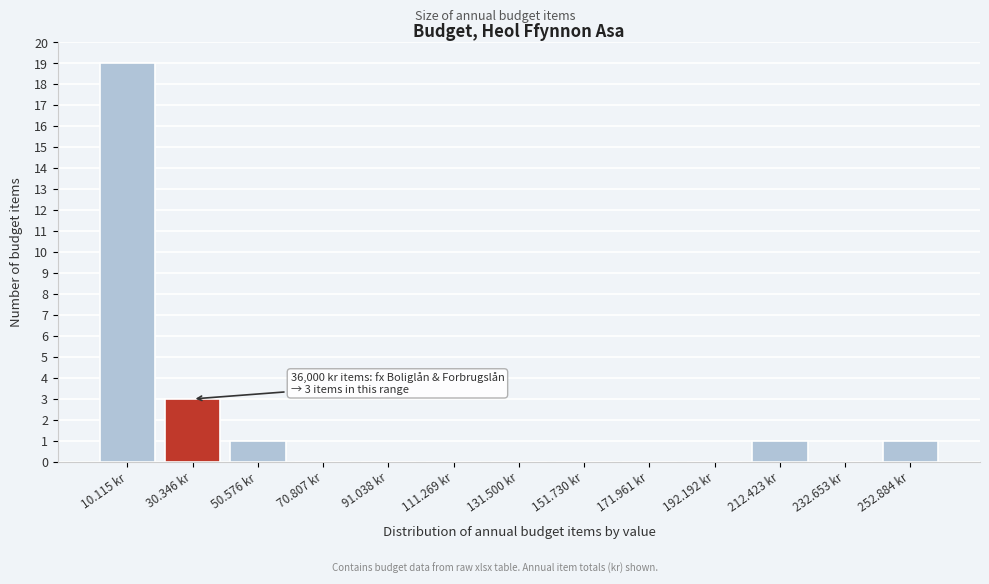

Reading left to right, what are all the values shown in this chart?

10.115 kr=19	30.346 kr=3	50.576 kr=1	70.807 kr=0	91.038 kr=0	111.269 kr=0	131.500 kr=0	151.730 kr=0	171.961 kr=0	192.192 kr=0	212.423 kr=1	232.653 kr=0	252.884 kr=1